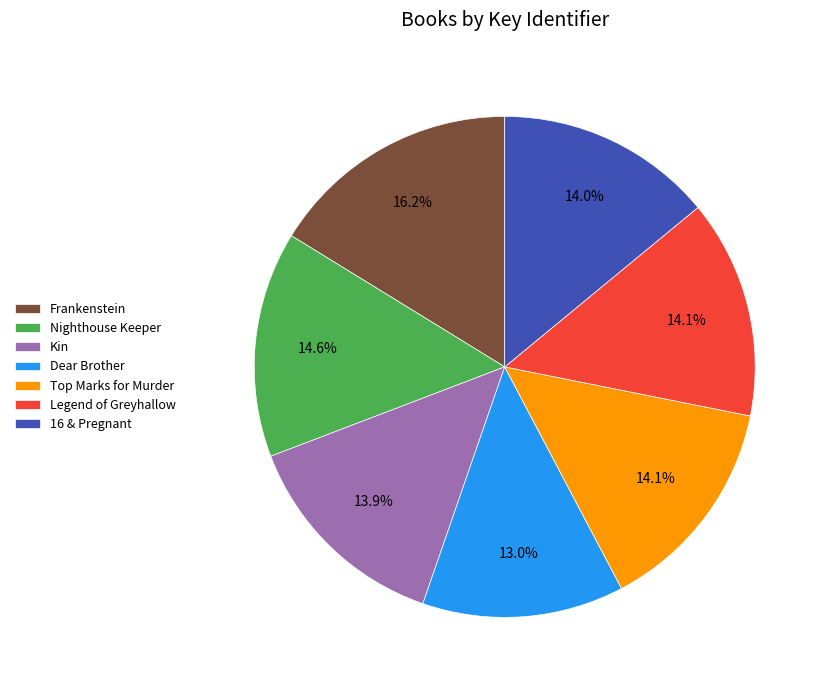

What percentage do Frankenstein and Nighthouse Keeper together represent?

30.8%